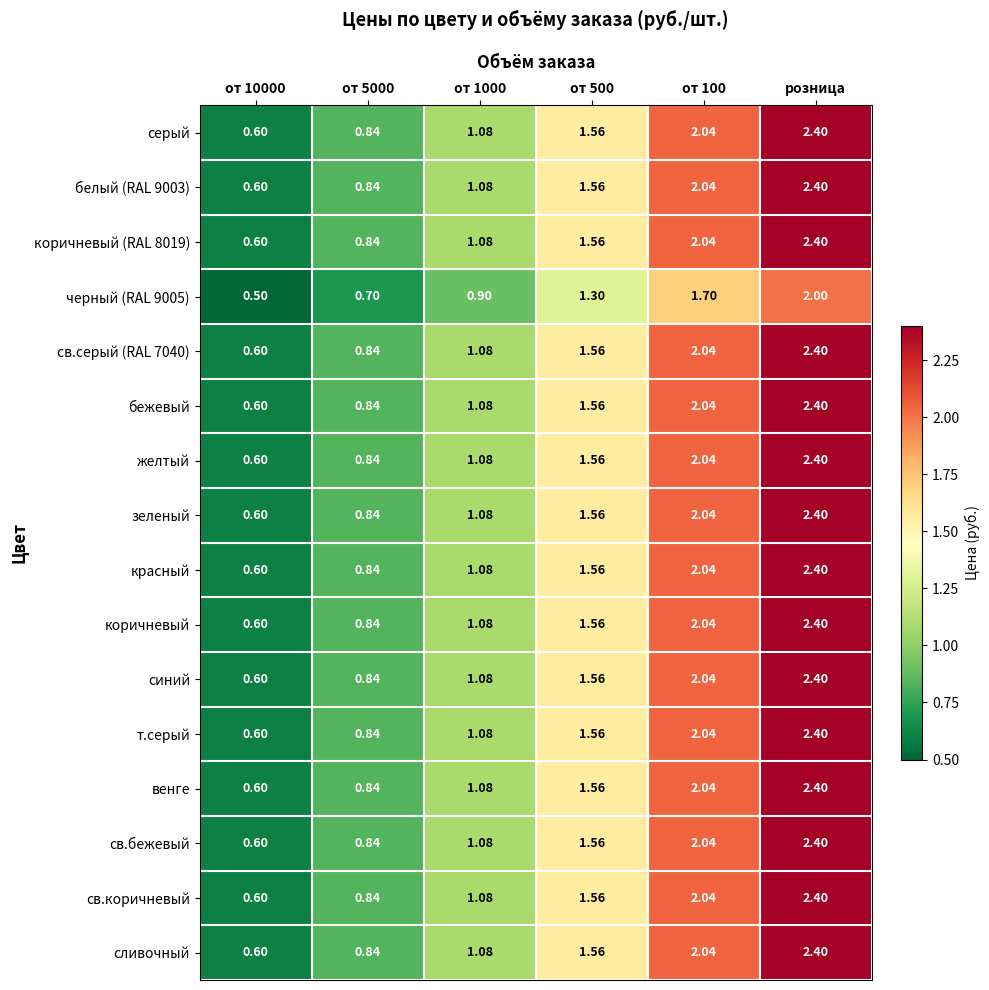

At which category is the sum across all series the highest?

розница